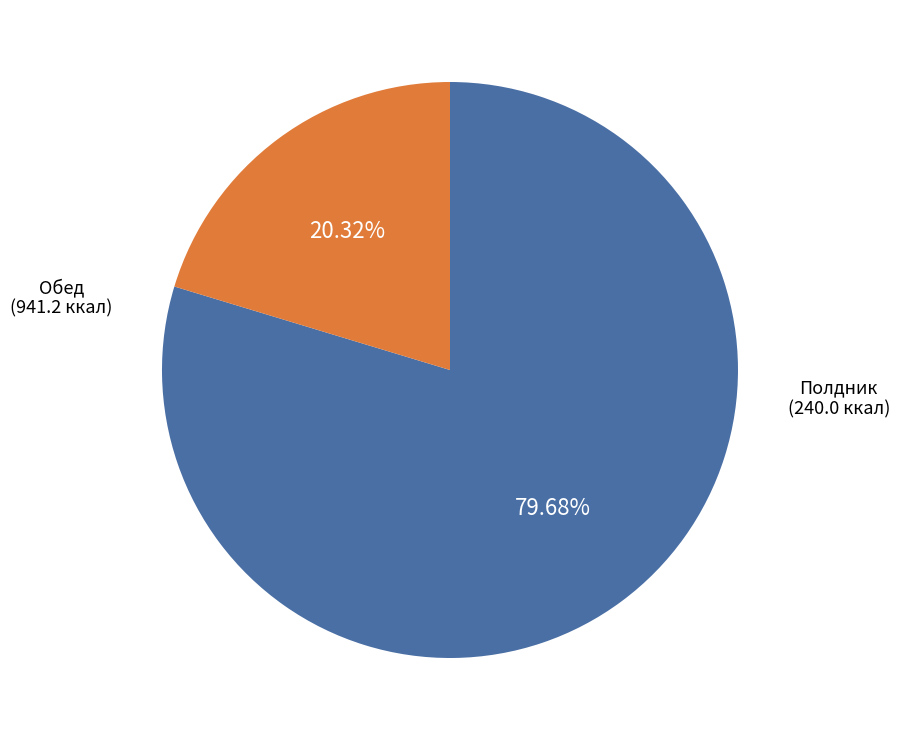

Is there a majority slice in this chart?

Yes